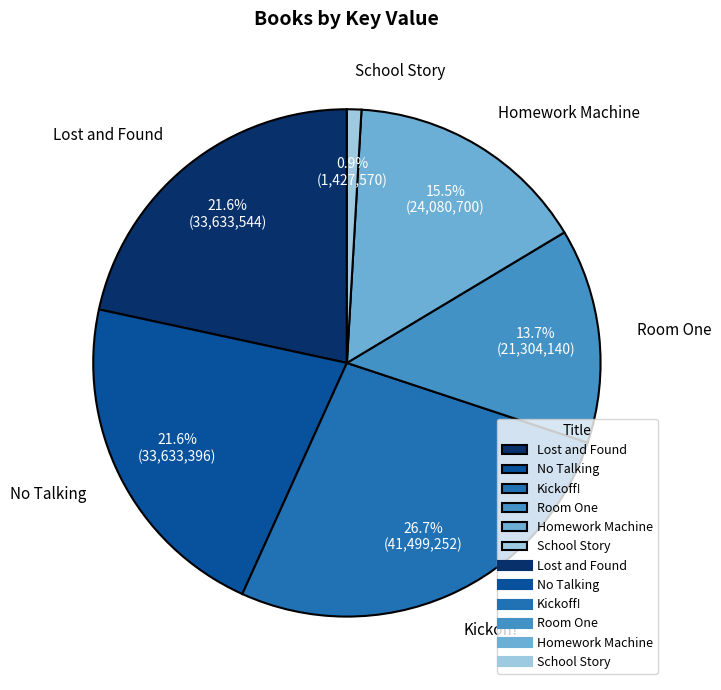

To the nearest percent, what is the combined percentage of Kickoff! and Lost and Found?

48%